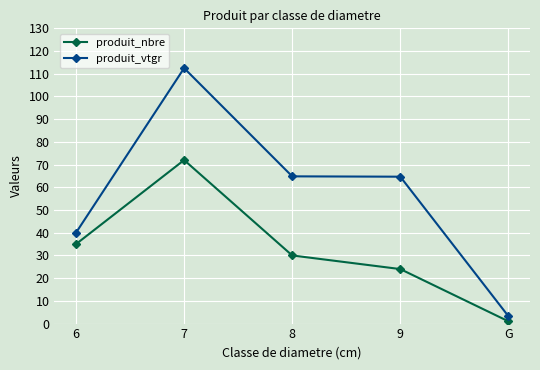

The value of produit_nbre at 8 is 30.0. True or false?

True